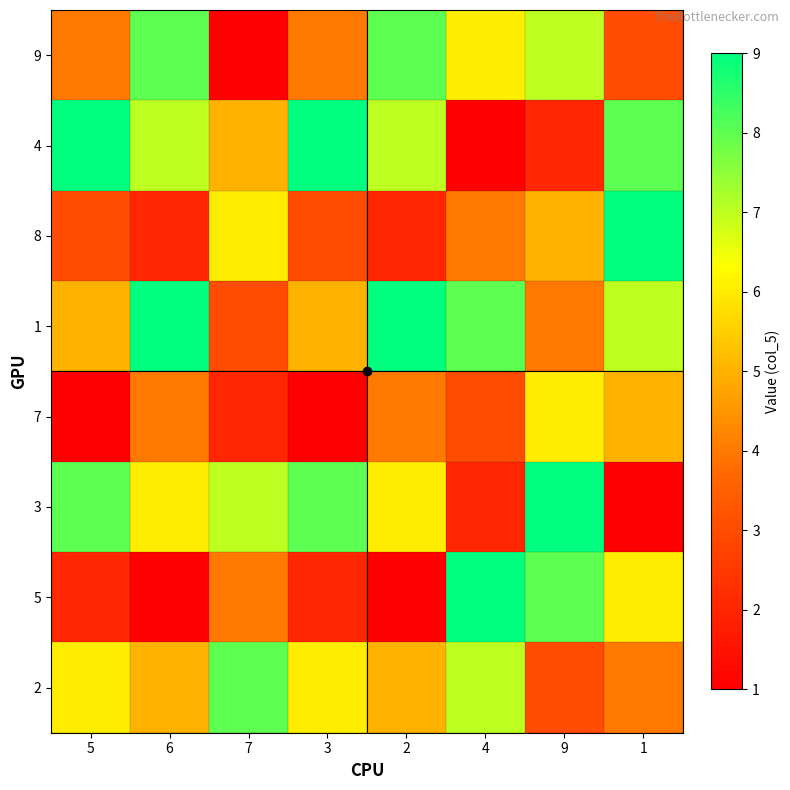

Reading left to right, extract all data points from this chart.

9: 5=4	6=8	7=1	3=4	2=8	4=6	9=7	1=3
4: 5=9	6=7	7=5	3=9	2=7	4=1	9=2	1=8
8: 5=3	6=2	7=6	3=3	2=2	4=4	9=5	1=9
1: 5=5	6=9	7=3	3=5	2=9	4=8	9=4	1=7
7: 5=1	6=4	7=2	3=1	2=4	4=3	9=6	1=5
3: 5=8	6=6	7=7	3=8	2=6	4=2	9=9	1=1
5: 5=2	6=1	7=4	3=2	2=1	4=9	9=8	1=6
2: 5=6	6=5	7=8	3=6	2=5	4=7	9=3	1=4